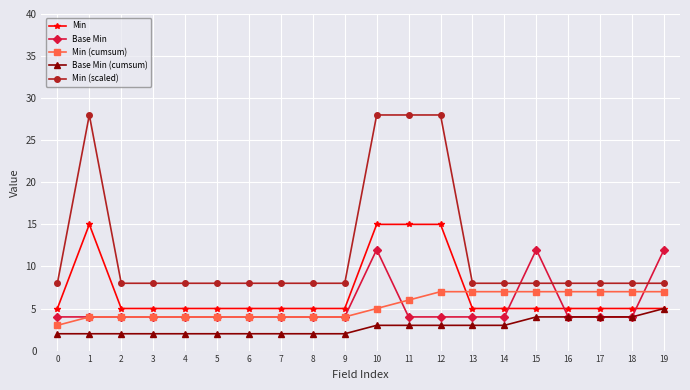

What is the approximate value of Base Min at 17?

4